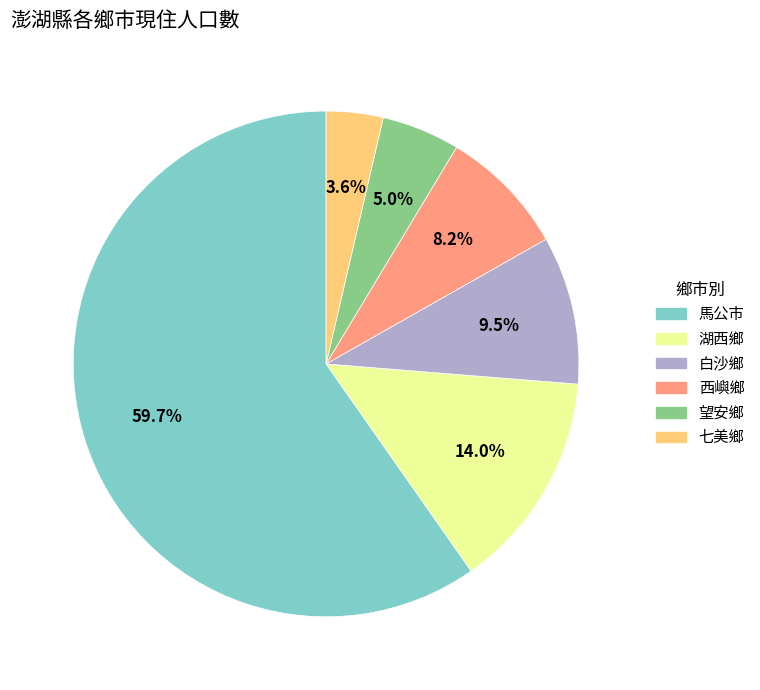

Which category has the biggest portion of the pie?

馬公市